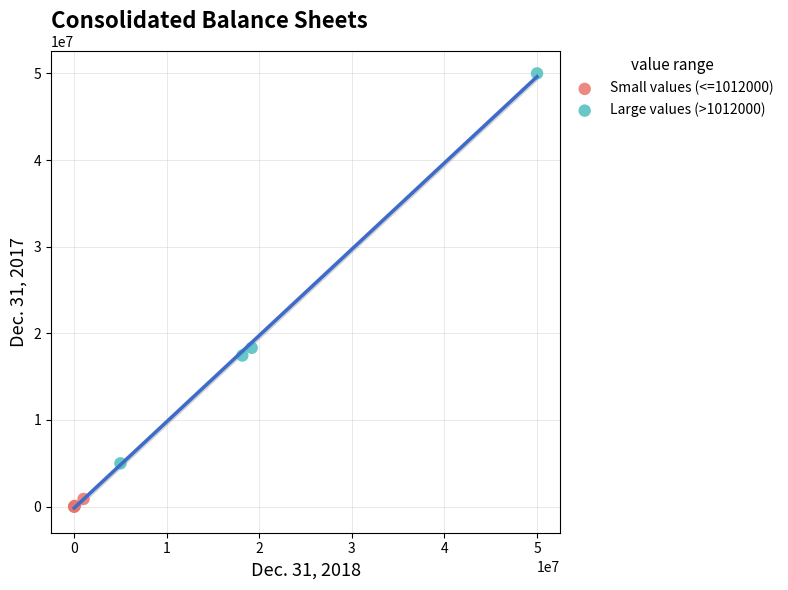

Which series has the largest Y range (max minus min)?

Large values (>1012000)